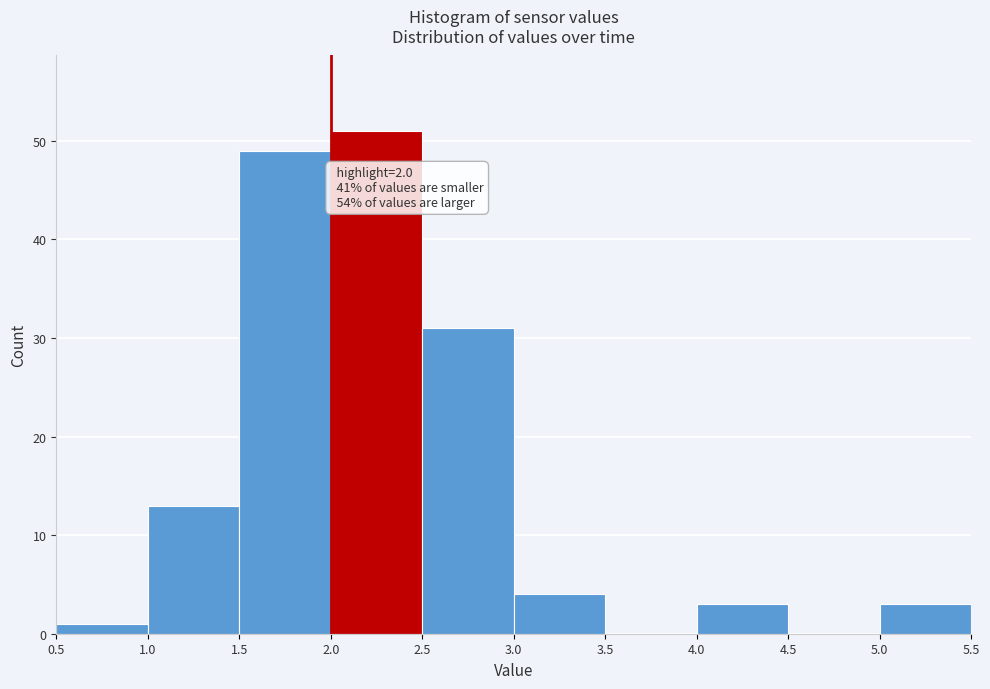

Which range on the x-axis has the tallest bar?

2.0 to 2.5